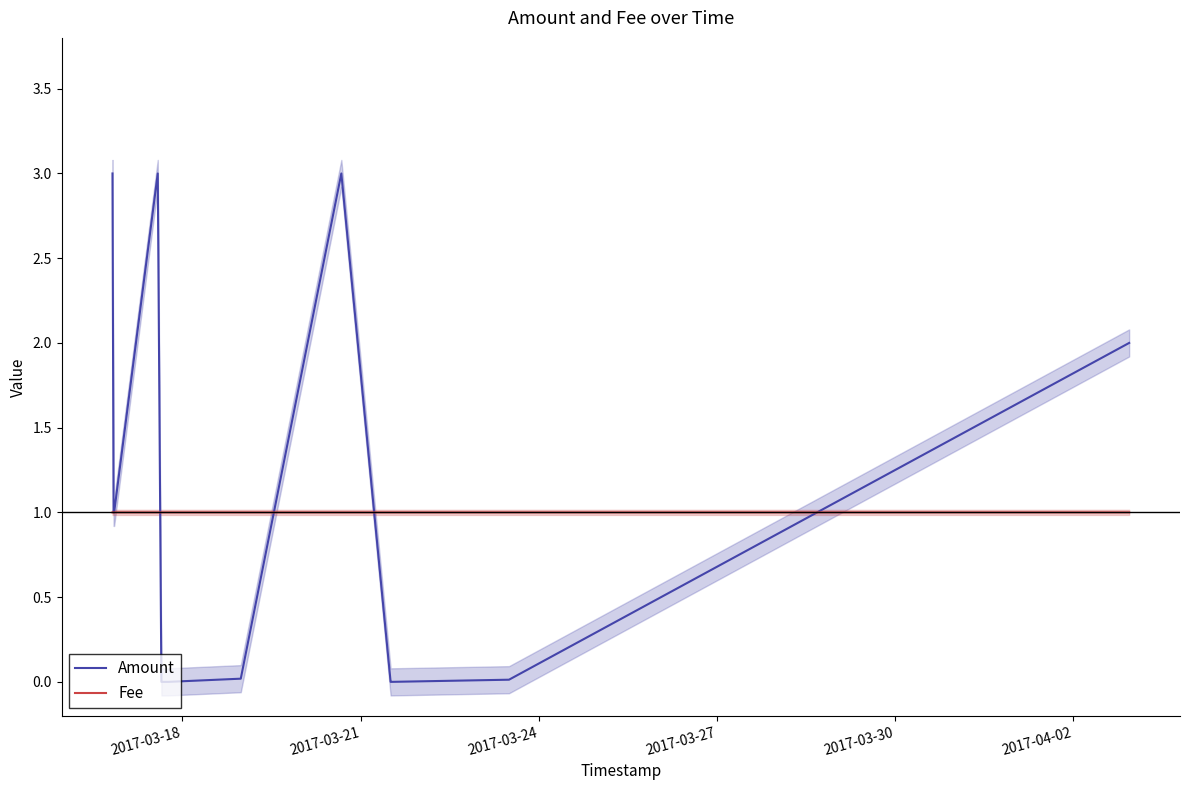

True or false: Amount has more than 0 points higher than both neighbors.

True